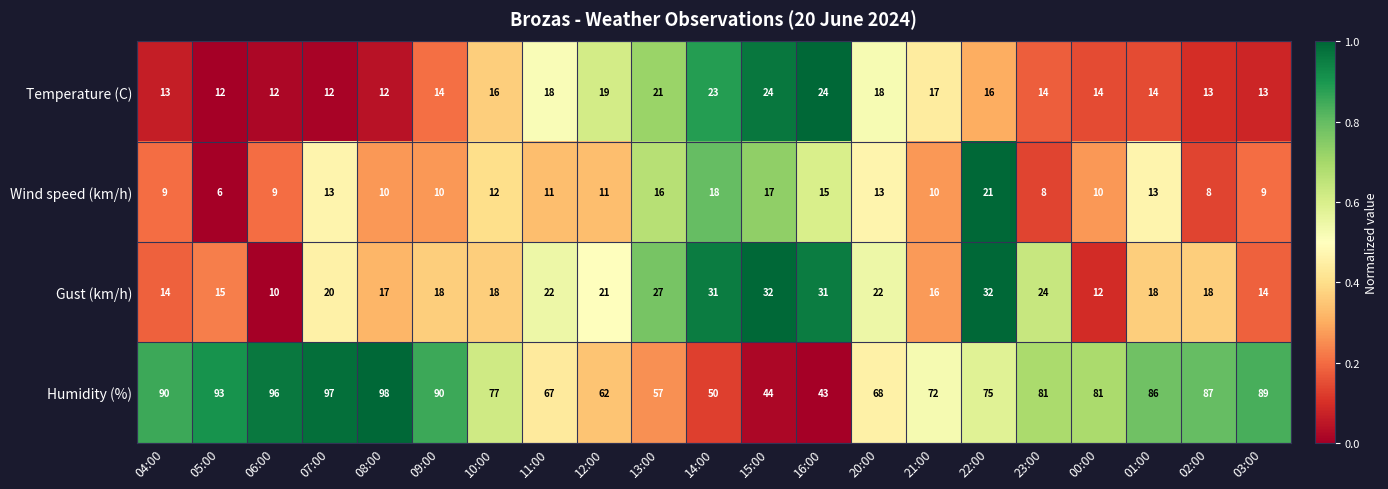

Which label corresponds to the largest value in the chart?

08:00